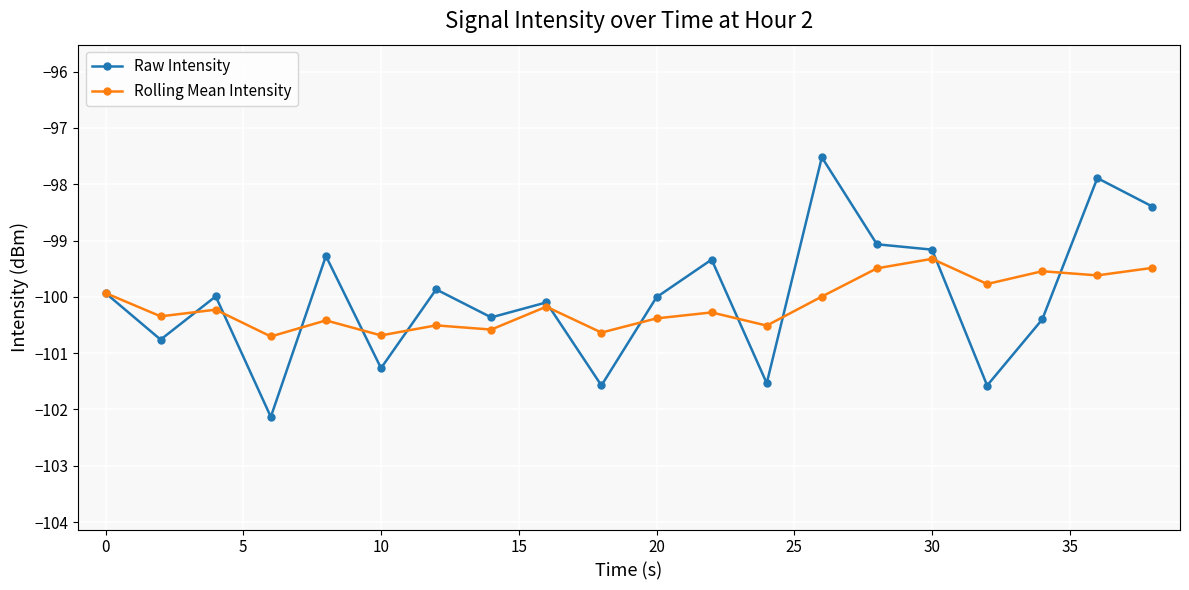

Which series ends up on top after the final intersection of Raw Intensity and Rolling Mean Intensity?

Raw Intensity